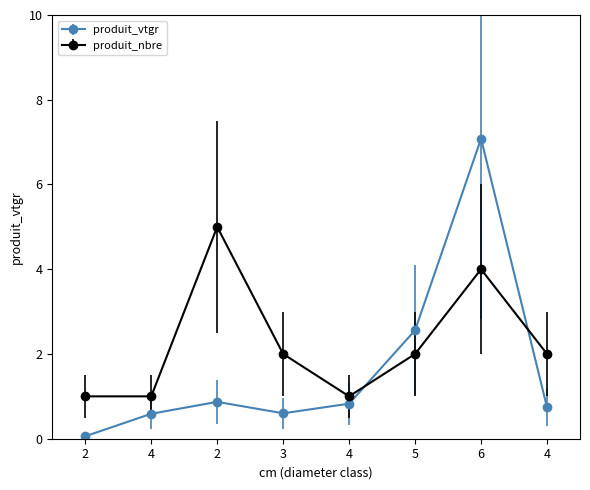

At 4, list the series in order from largest to smallest.

produit_nbre, produit_vtgr